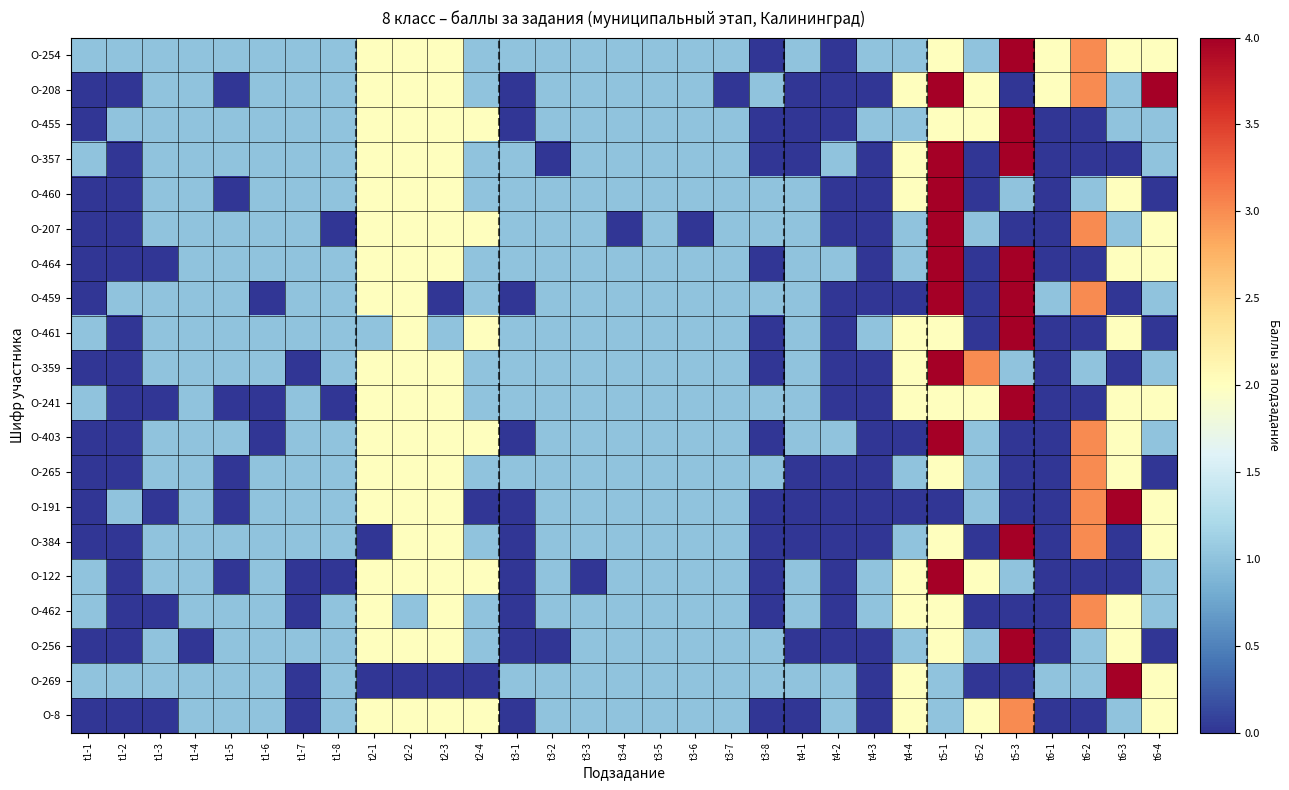

Which has a higher value, t2-1 or t3-8?

t2-1